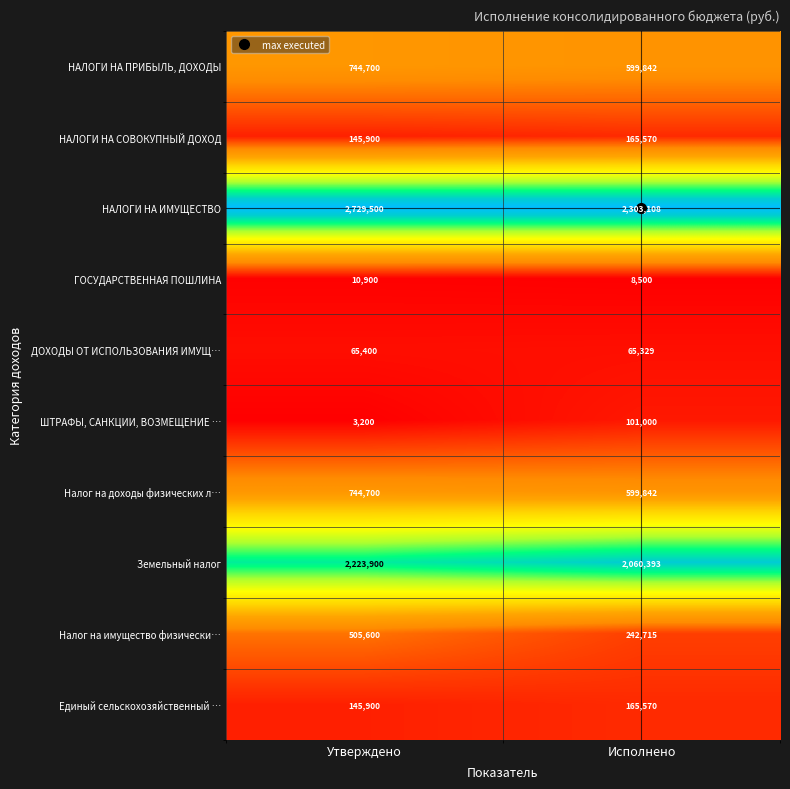

Is it true that ШТРАФЫ, САНКЦИИ, ВОЗМЕЩЕНИЕ … equals 65870 at Исполнено?

False